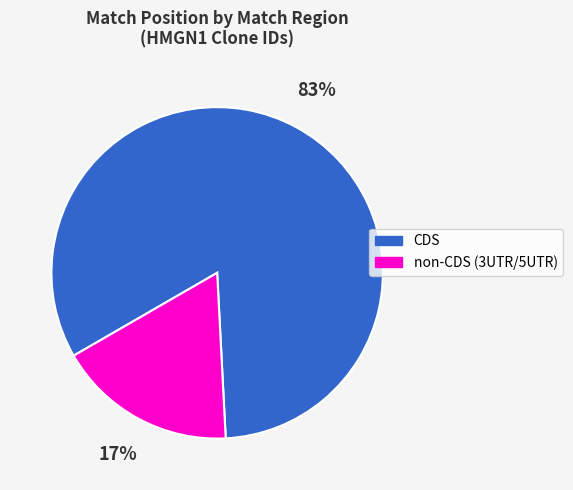

Is there a majority slice in this chart?

Yes